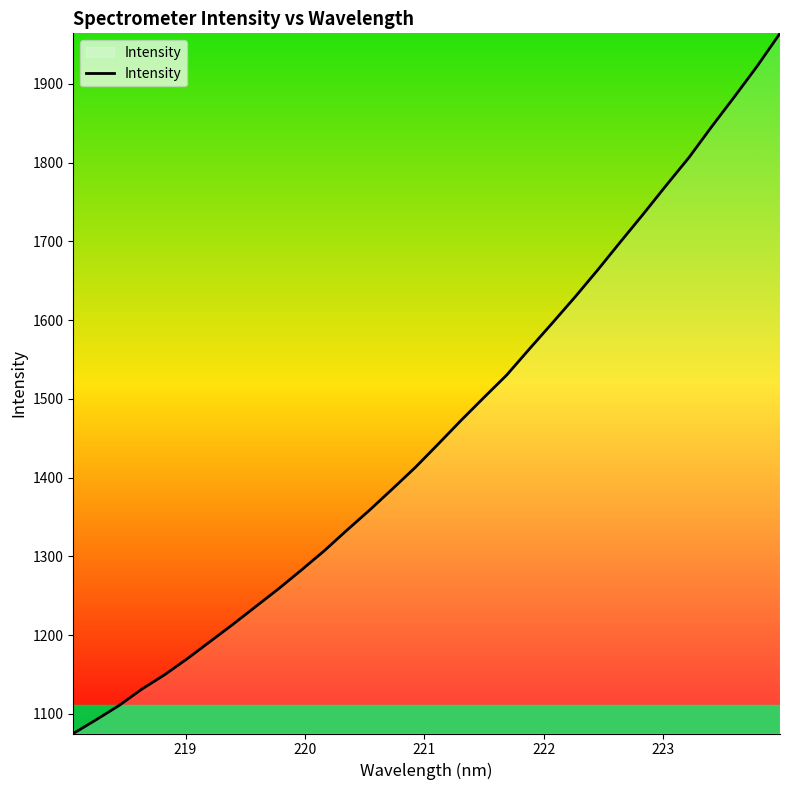

What is the greatest value displayed?

1964.3